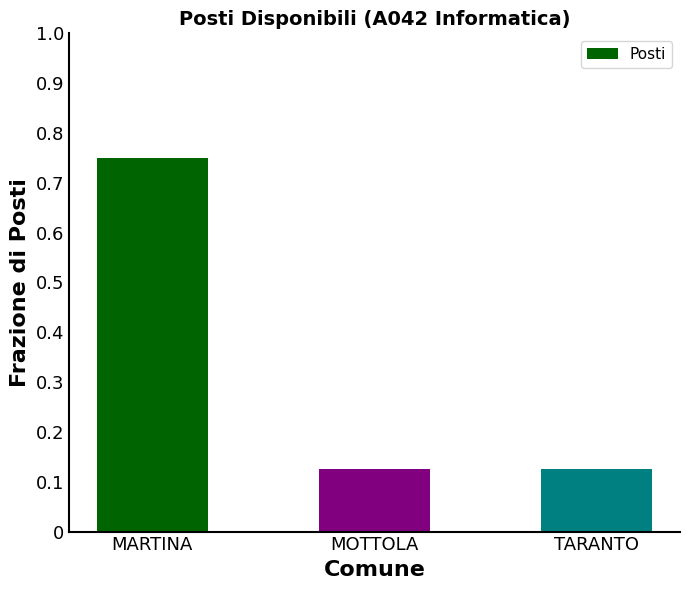

At which category does the chart reach its peak across all series?

MARTINA